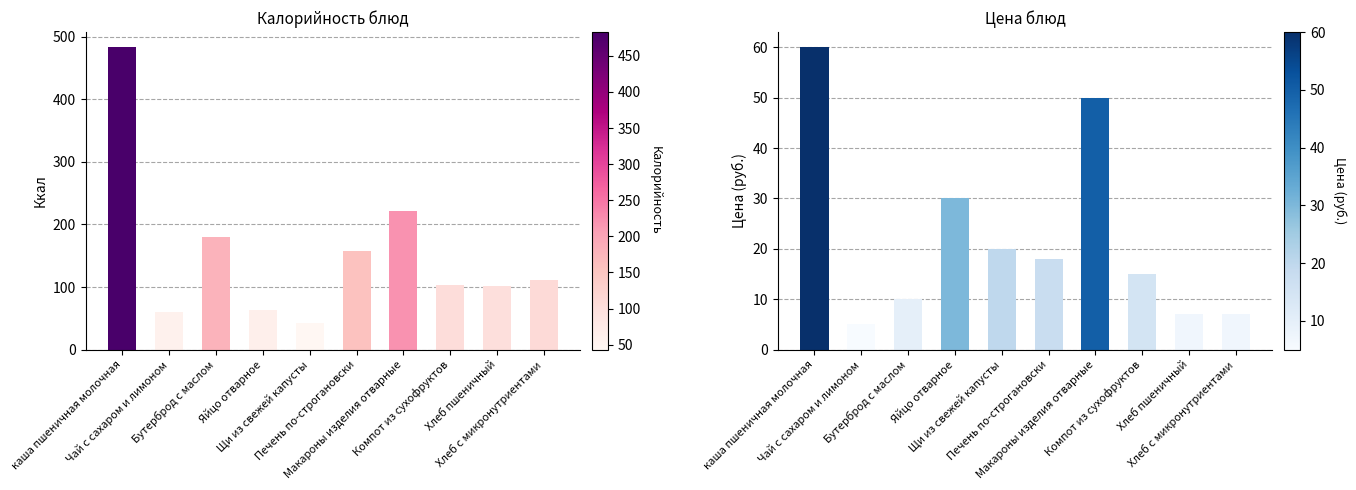

What is the value of the Калорийность bar at the 10th from the left?

111